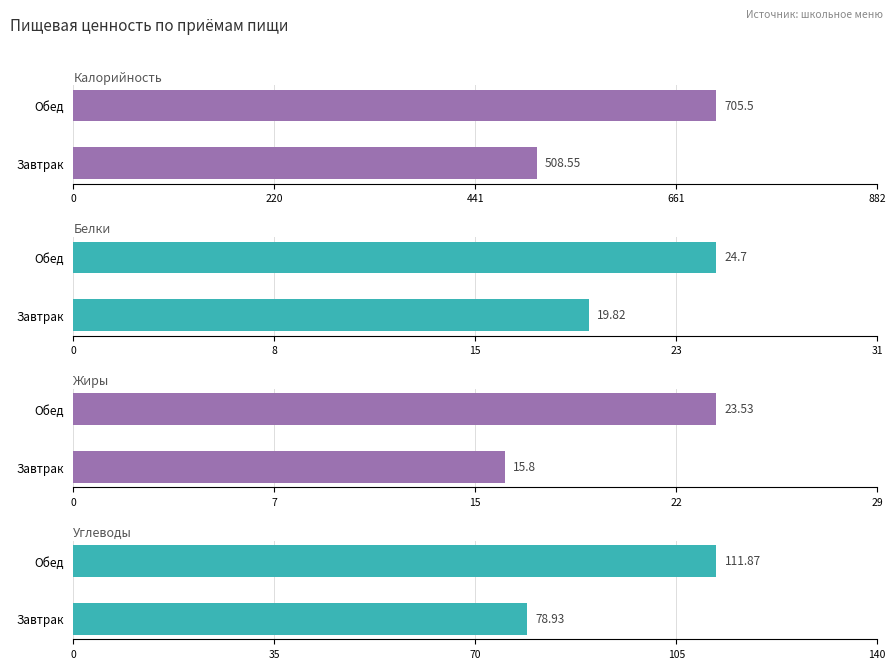

What is the label of the 2nd bar from the right?

Завтрак